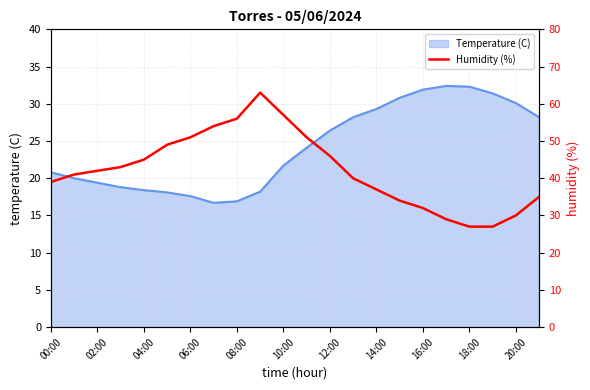

What is the maximum value for Temperature (C)?

32.4